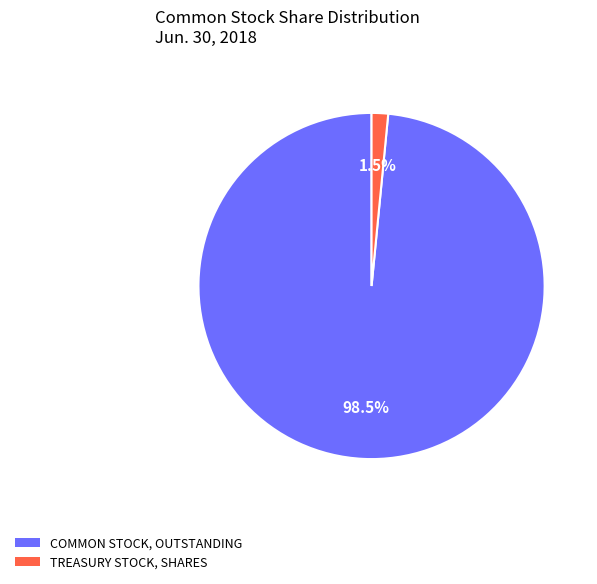

Is there a majority slice in this chart?

Yes